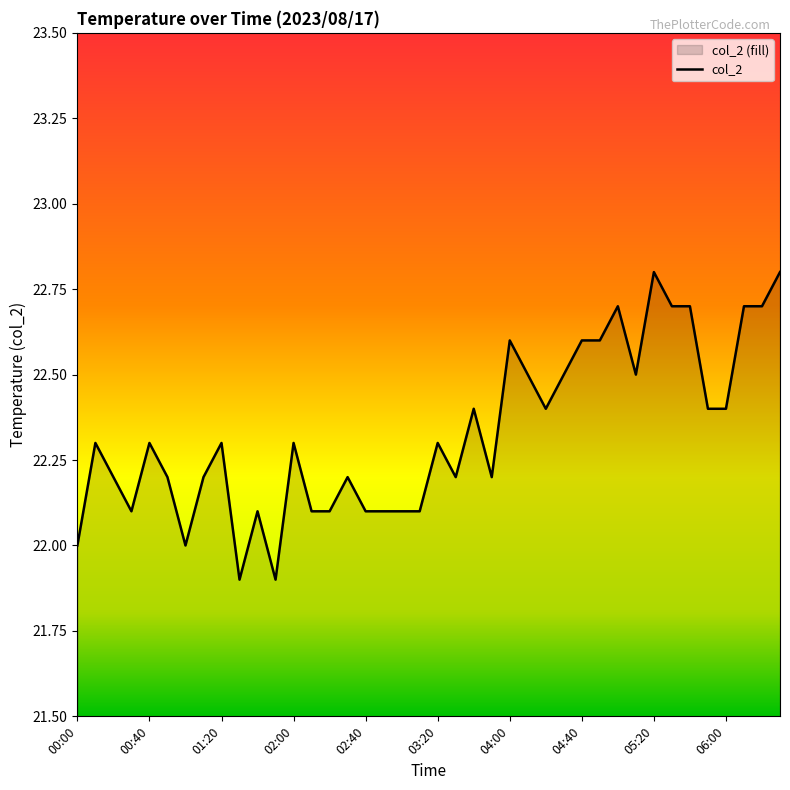

Does the chart display data point markers on the line(s)?

No